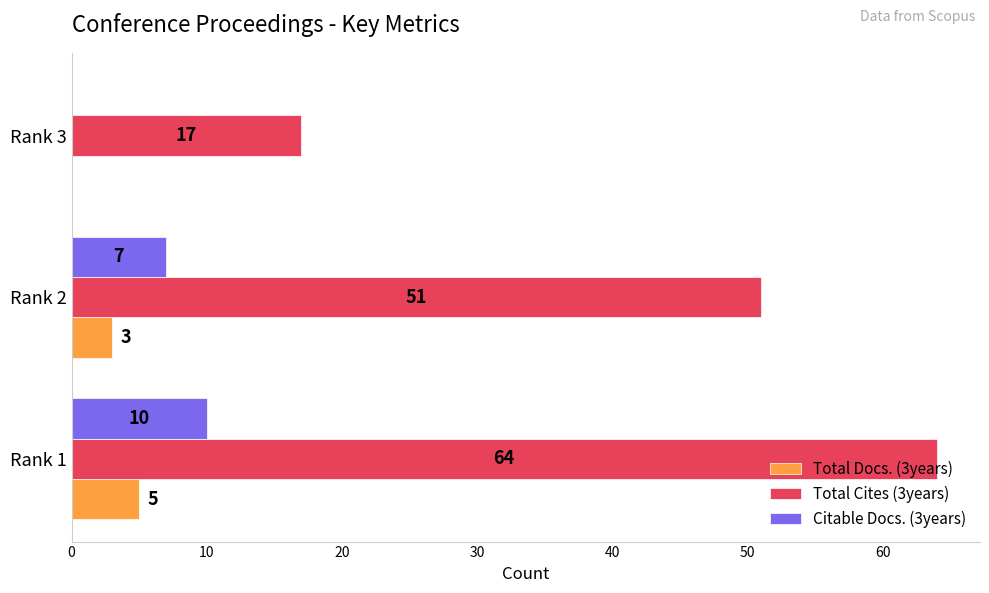

What is the maximum value shown in the chart?

64